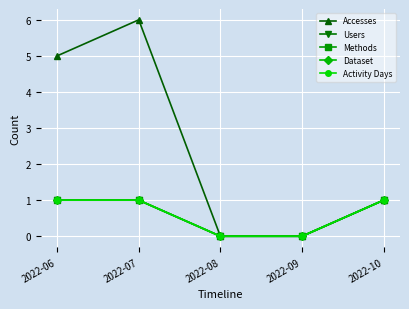

Reading left to right, list all the values displayed in this chart.

Accesses: 5	6	0	0	1
Users: 1	1	0	0	1
Methods: 1	1	0	0	1
Dataset: 1	1	0	0	1
Activity Days: 1	1	0	0	1